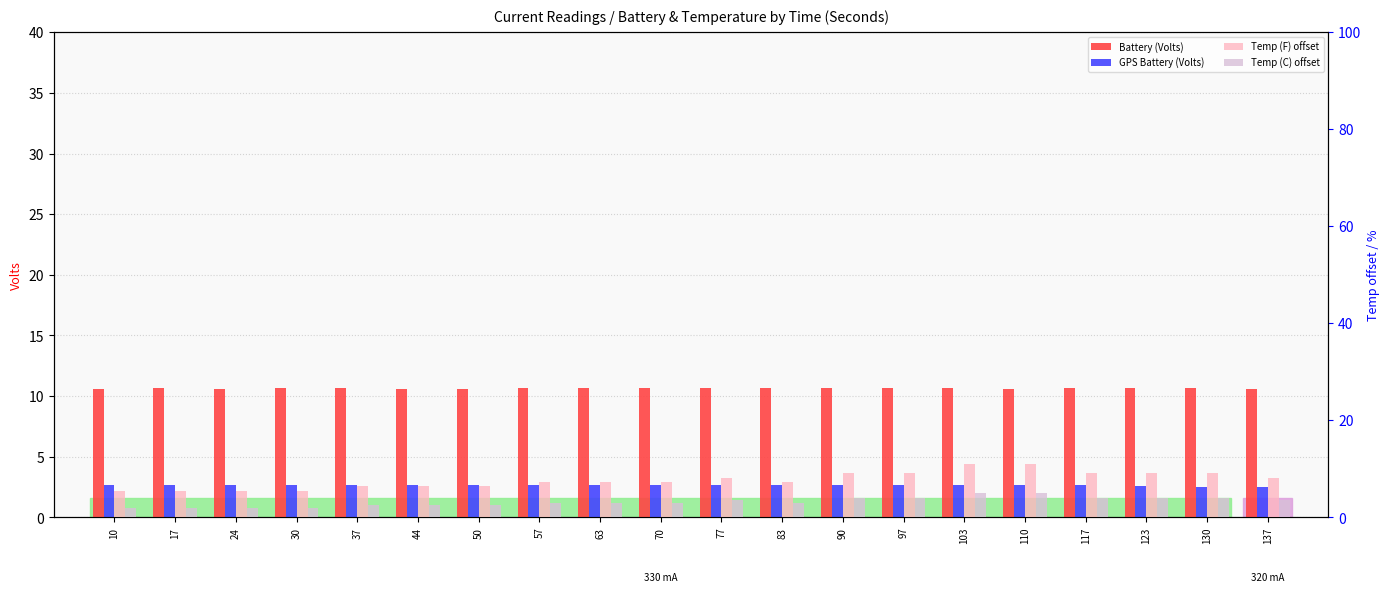

What is the minimum value for Battery (Volts)?

10.6